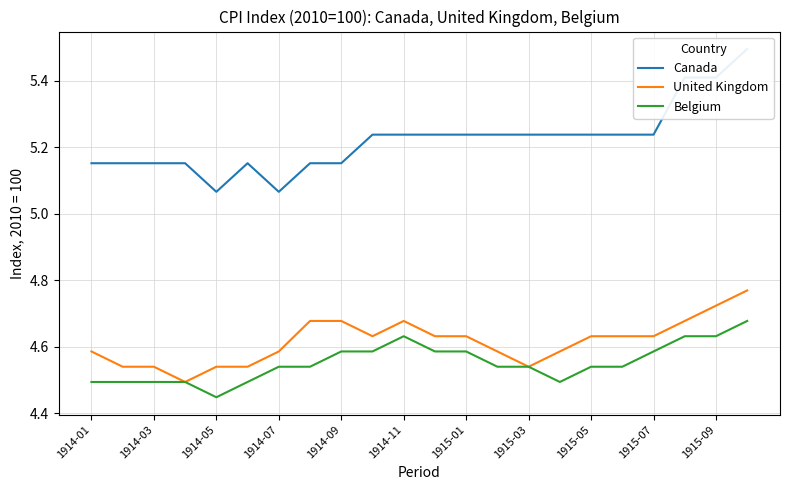

Is the value of United Kingdom at 1915-09 greater than the value of Belgium at 1914-05?

Yes